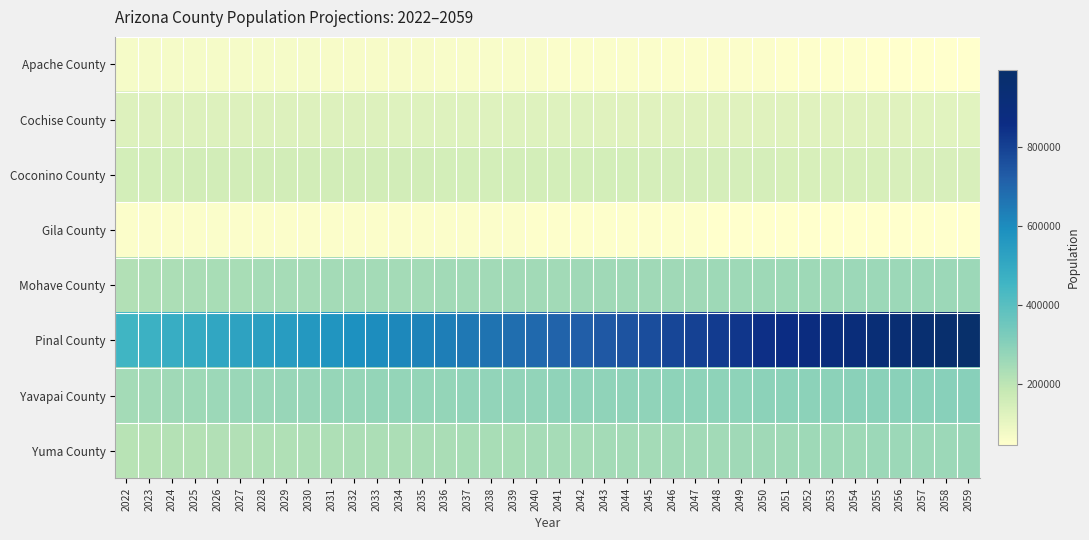

Reading right to left, transcribe all the data shown in this chart.

Apache County: 2059=44100	2058=44800	2057=45500	2056=46300	2055=47000	2054=47800	2053=48600	2052=49400	2051=50200	2050=51000	2049=51800	2048=52600	2047=53400	2046=54300	2045=55100	2044=55900	2043=56700	2042=57500	2041=58200	2040=58900	2039=59600	2038=60300	2037=61000	2036=61700	2035=62400	2034=63100	2033=63900	2032=64600	2031=65300	2030=66100	2029=66700	2028=67100	2027=67400	2026=67500	2025=67500	2024=67400	2023=67200	2022=66800
Cochise County: 2059=117400	2058=117500	2057=117700	2056=117800	2055=118000	2054=118200	2053=118300	2052=118600	2051=118800	2050=119000	2049=119300	2048=119600	2047=119900	2046=120200	2045=120600	2044=120900	2043=121300	2042=121700	2041=122100	2040=122500	2039=122900	2038=123300	2037=123700	2036=124100	2035=124500	2034=124900	2033=125300	2032=125700	2031=126000	2030=126400	2029=126700	2028=127000	2027=127300	2026=127500	2025=127700	2024=127400	2023=127100	2022=126600
Coconino County: 2059=137500	2058=138300	2057=139100	2056=139800	2055=140600	2054=141300	2053=142100	2052=142800	2051=143500	2050=144200	2049=144900	2048=145500	2047=146200	2046=146800	2045=147400	2044=147900	2043=148500	2042=149000	2041=149500	2040=149900	2039=150300	2038=150600	2037=150900	2036=151100	2035=151300	2034=151500	2033=151600	2032=151700	2031=151700	2030=151600	2029=151700	2028=151700	2027=151700	2026=151700	2025=151600	2024=151000	2023=150300	2022=149600
Gila County: 2059=43400	2058=43700	2057=43900	2056=44300	2055=44600	2054=44900	2053=45200	2052=45600	2051=46000	2050=46300	2049=46700	2048=47100	2047=47500	2046=48000	2045=48400	2044=48800	2043=49200	2042=49700	2041=50100	2040=50500	2039=50900	2038=51300	2037=51700	2036=52100	2035=52400	2034=52800	2033=53100	2032=53400	2031=53800	2030=54000	2029=54300	2028=54400	2027=54500	2026=54600	2025=54500	2024=54400	2023=54100	2022=53800
Mohave County: 2059=262300	2058=261700	2057=261200	2056=260600	2055=260000	2054=259300	2053=258700	2052=258000	2051=257400	2050=256800	2049=256200	2048=255600	2047=255000	2046=254400	2045=253900	2044=253300	2043=252700	2042=252200	2041=251600	2040=251000	2039=250400	2038=249800	2037=249100	2036=248500	2035=247800	2034=247200	2033=246500	2032=245700	2031=244900	2030=244100	2029=242900	2028=241300	2027=239300	2026=236800	2025=234000	2024=230500	2023=226000	2022=221100
Pinal County: 2059=995300	2058=978900	2057=962600	2056=946200	2055=929800	2054=913300	2053=896900	2052=880500	2051=864000	2050=847600	2049=831200	2048=815100	2047=799200	2046=783500	2045=768100	2044=752800	2043=737800	2042=722900	2041=708200	2040=693600	2039=679200	2038=664900	2037=650700	2036=636800	2035=623100	2034=609600	2033=596300	2032=583100	2031=570100	2030=557400	2029=544800	2028=532500	2027=520400	2026=508600	2025=497000	2024=484800	2023=469500	2022=453900
Yavapai County: 2059=297400	2058=296500	2057=295500	2056=294600	2055=293600	2054=292700	2053=291800	2052=290800	2051=289900	2050=289000	2049=288200	2048=287300	2047=286500	2046=285700	2045=284900	2044=284200	2043=283400	2042=282600	2041=281800	2040=281000	2039=280100	2038=279200	2037=278300	2036=277300	2035=276300	2034=275200	2033=274000	2032=272700	2031=271300	2030=269900	2029=268100	2028=266000	2027=263600	2026=260900	2025=257900	2024=254300	2023=250000	2022=245400
Yuma County: 2059=263600	2058=262500	2057=261400	2056=260300	2055=259200	2054=258100	2053=256900	2052=255800	2051=254600	2050=253500	2049=252300	2048=251200	2047=250000	2046=248800	2045=247600	2044=246400	2043=245100	2042=243800	2041=242500	2040=241200	2039=239900	2038=238500	2037=237100	2036=235700	2035=234200	2034=232700	2033=231300	2032=229800	2031=228200	2030=226700	2029=225100	2028=223400	2027=221700	2026=219900	2025=218100	2024=215700	2023=212800	2022=209900